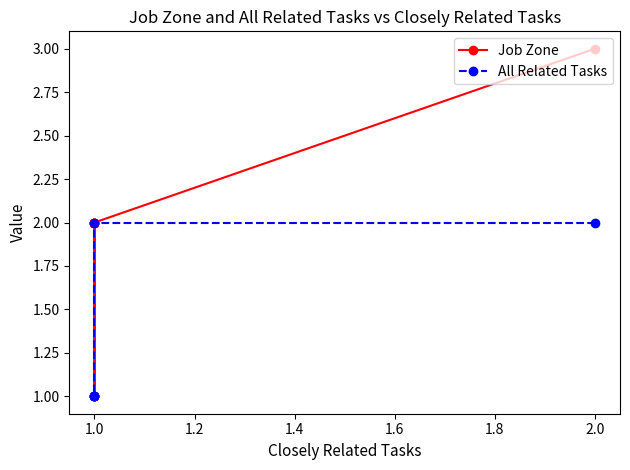

What is the smallest value displayed?

1